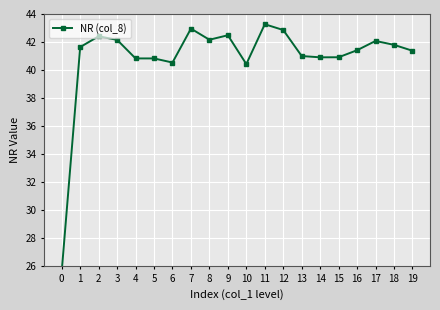

Reading left to right, list all the values displayed in this chart.

0=25.6	1=41.6	2=42.4	3=42.2	4=40.8	5=40.8	6=40.5	7=43.0	8=42.2	9=42.5	10=40.4	11=43.3	12=42.9	13=41.0	14=40.9	15=40.9	16=41.4	17=42.1	18=41.8	19=41.4